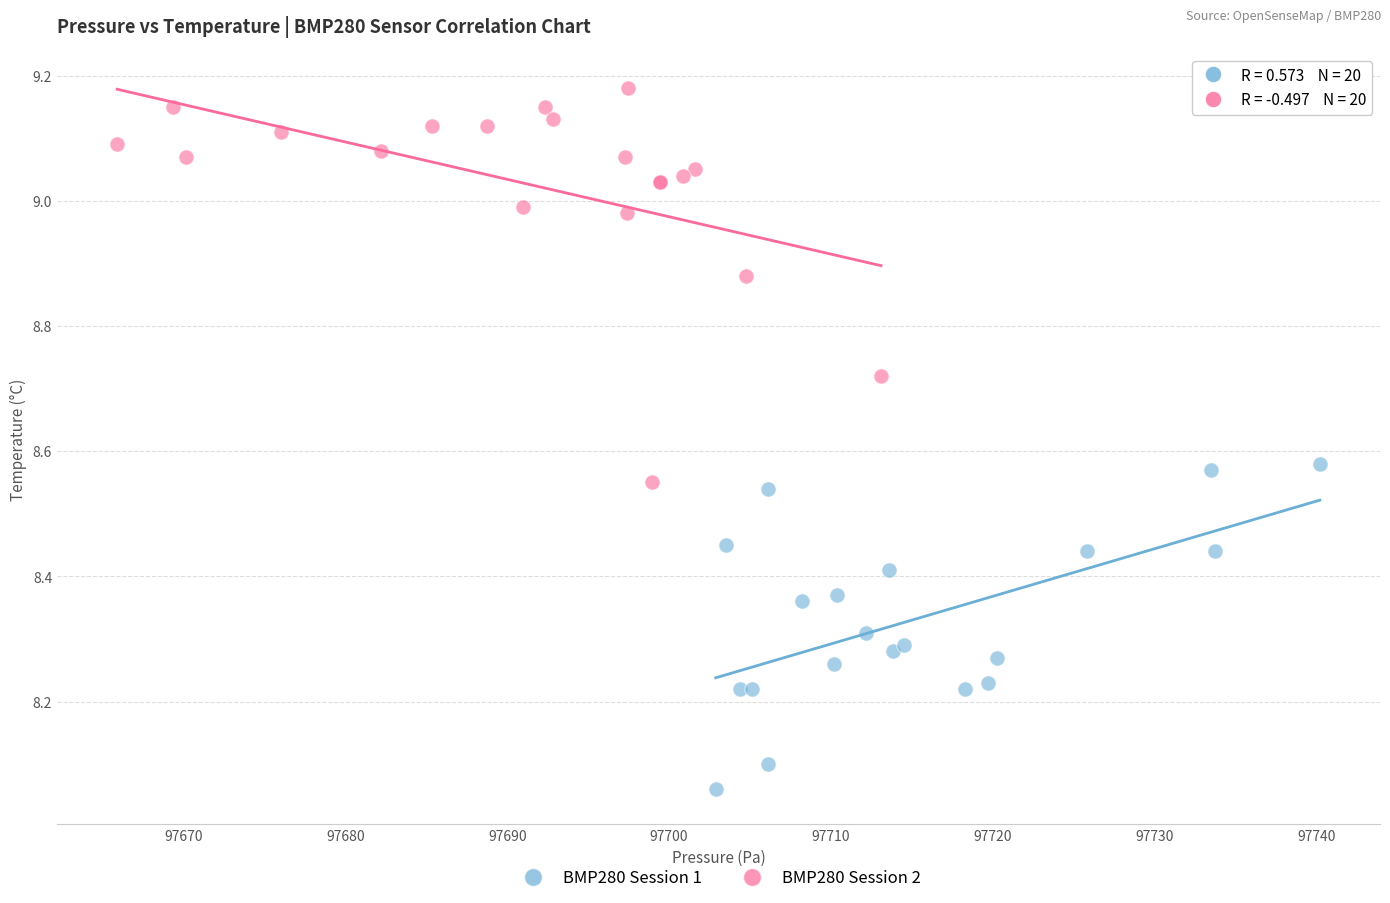

Which series has the largest Y range (max minus min)?

BMP280 Session 2